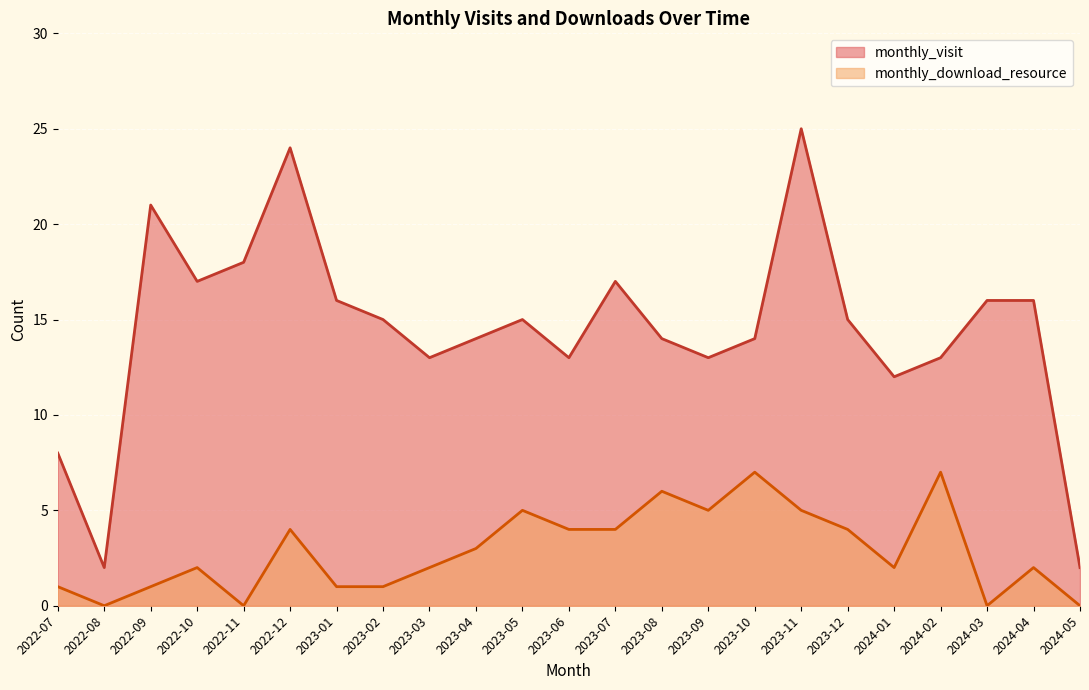

What is the difference between the monthly_download_resource values at 2022-08 and 2022-10?

2